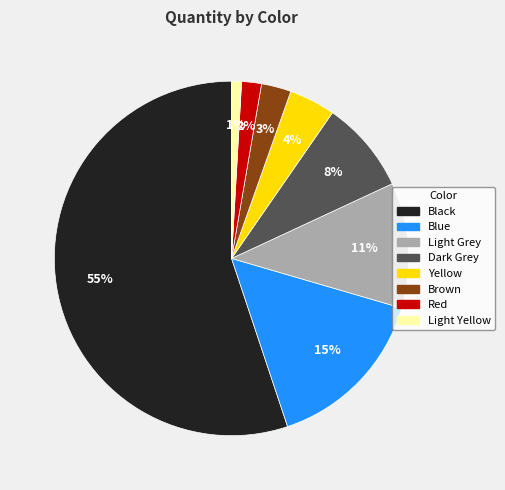

Is it true that Blue is 15% of the pie?

True